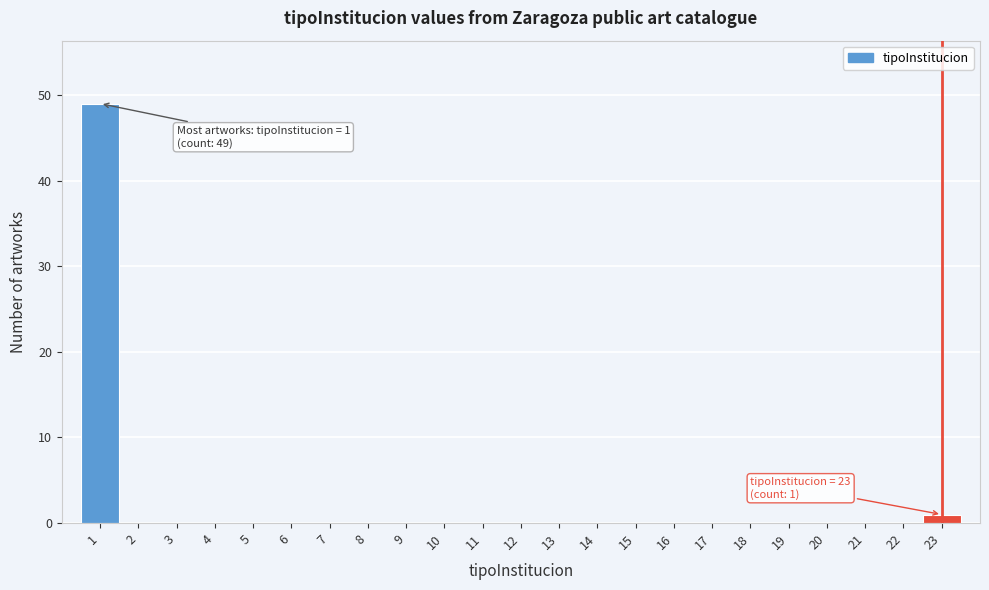

Which range on the x-axis has the tallest bar?

0.5 to 1.5